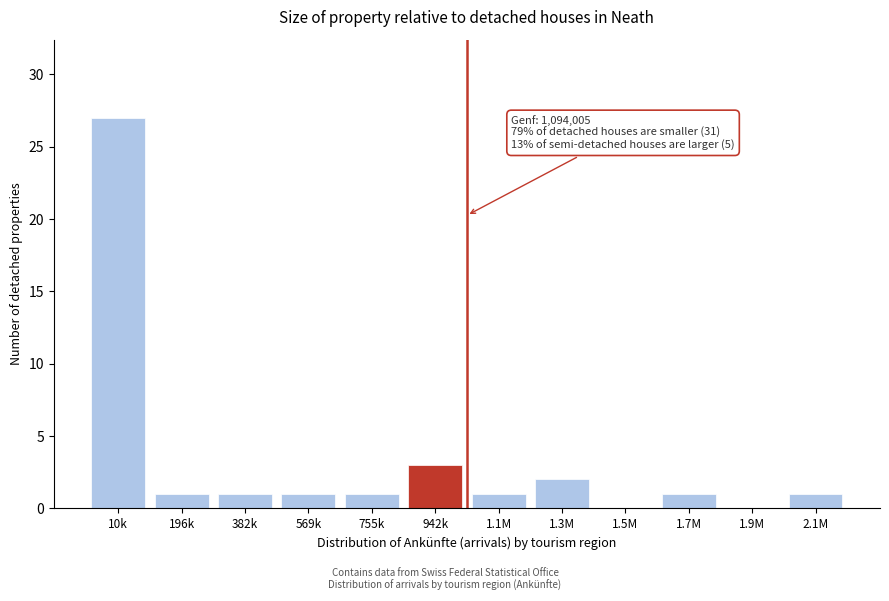

Reading left to right, list all the values displayed in this chart.

10k=27	196k=1	382k=1	569k=1	755k=1	942k=3	1.1M=1	1.3M=2	1.5M=0	1.7M=1	1.9M=0	2.1M=1